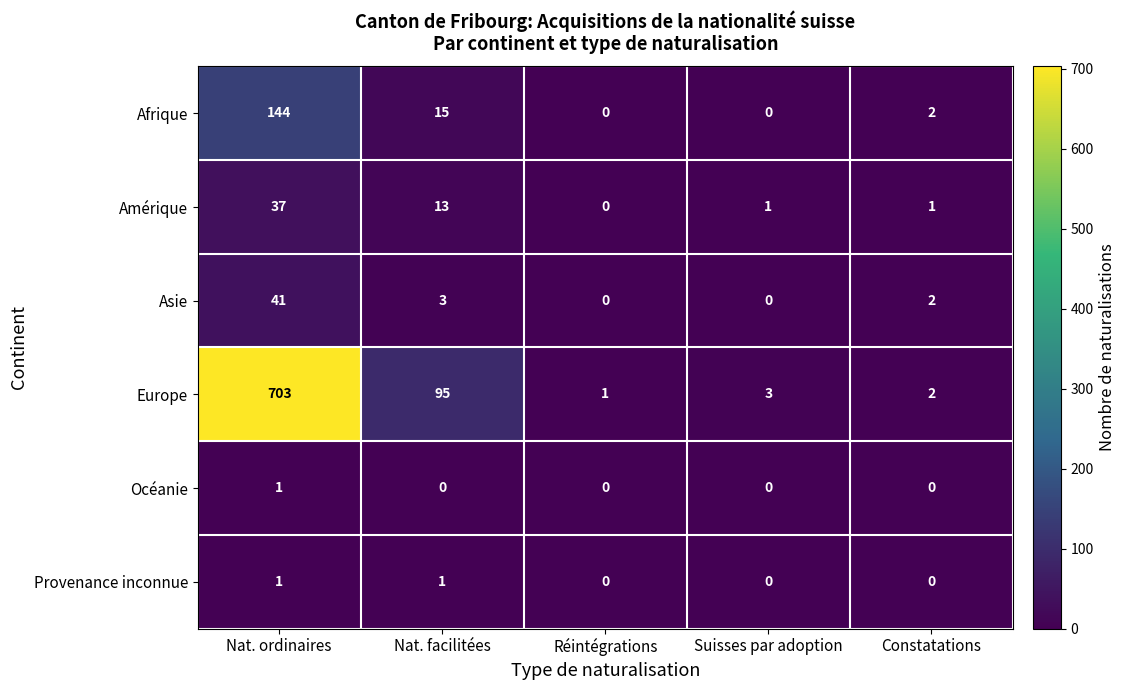

The value of Europe at Nat. ordinaires is 384. True or false?

False